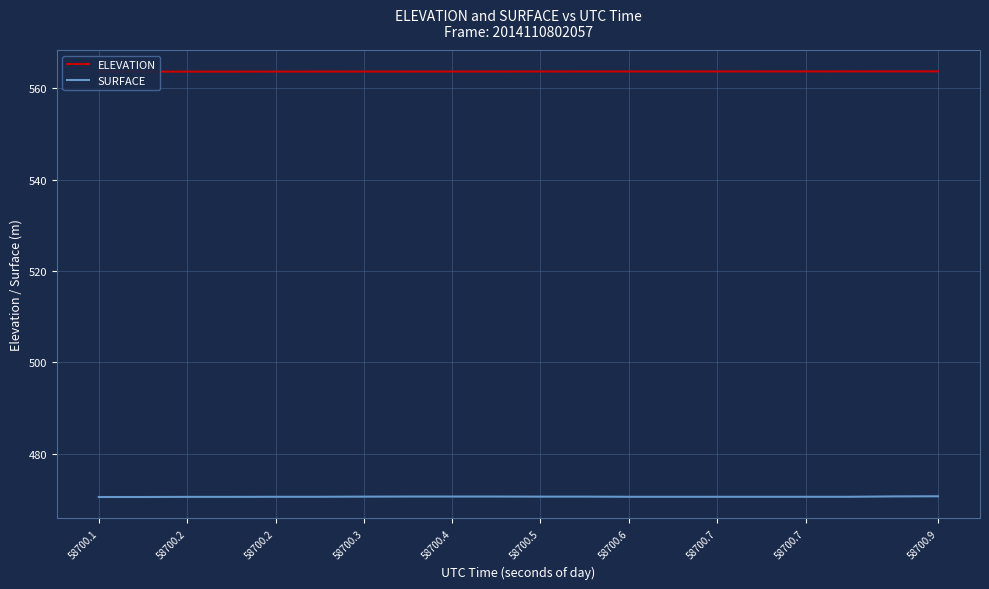

Rank the series by their average value, from highest to lowest.

ELEVATION, SURFACE